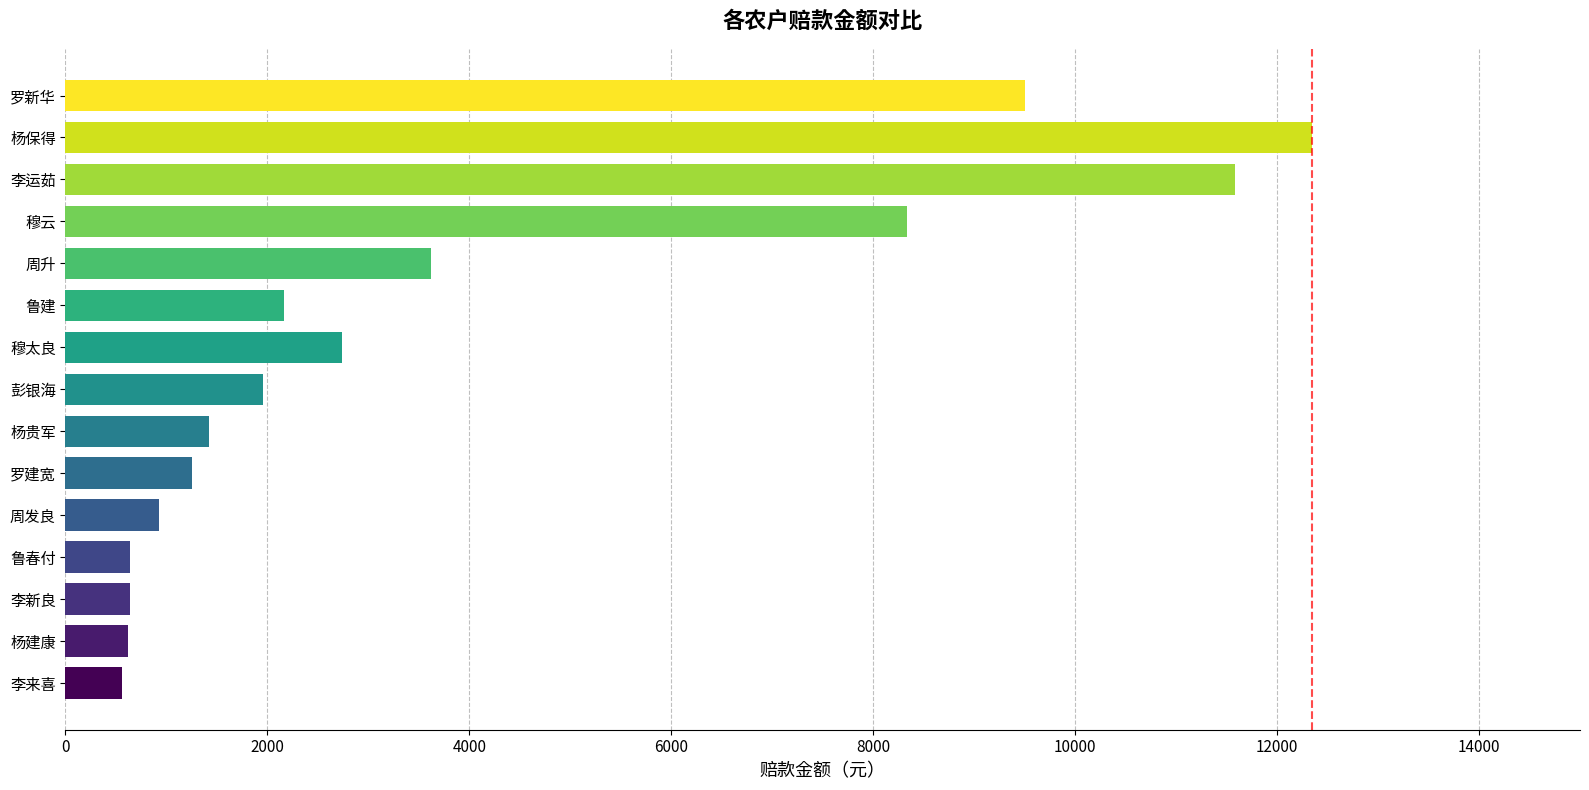

True or false: the data shows 959.2 at 鲁建.

False